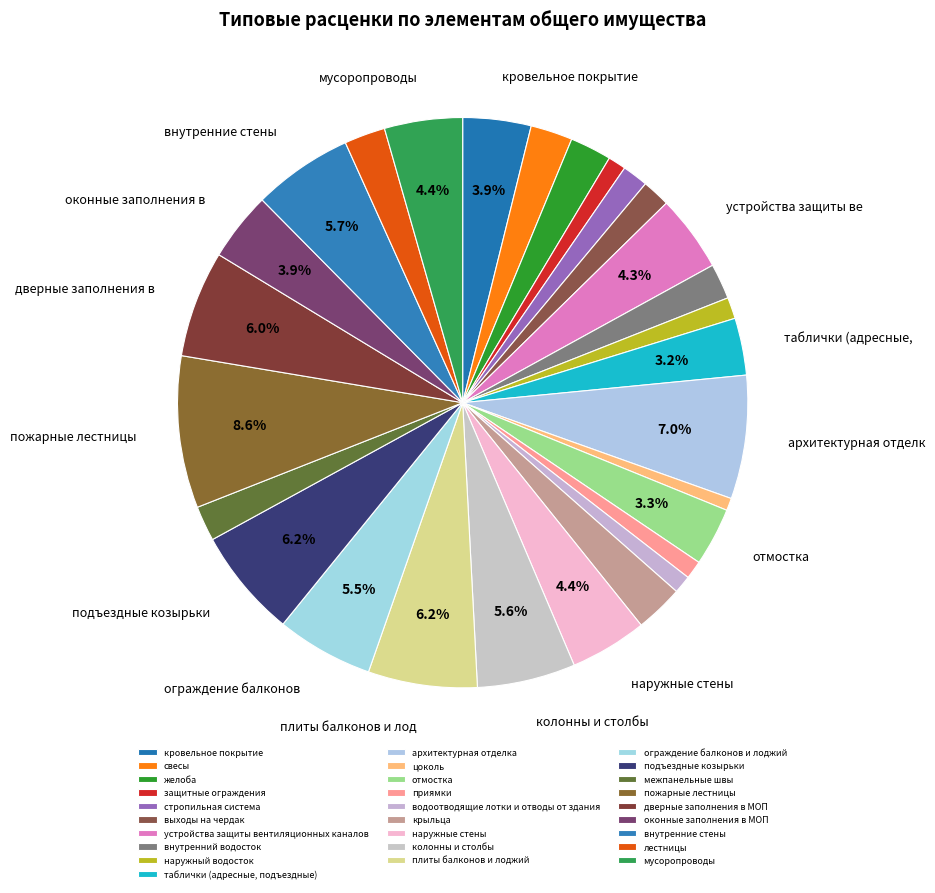

How many segments does this pie chart have?

28